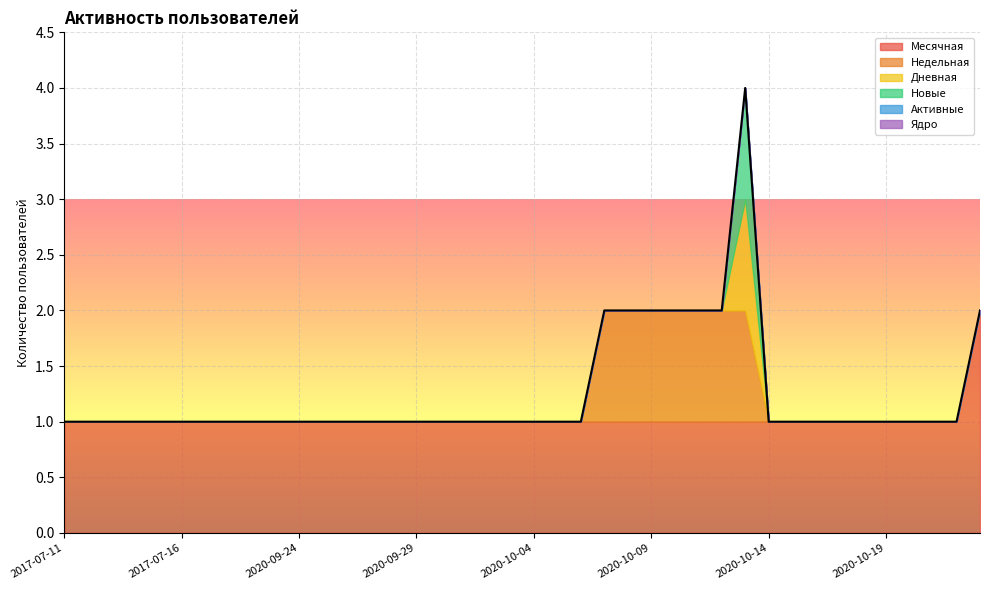

True or false: Месячная has a value of 1 at 2020-10-12.

True